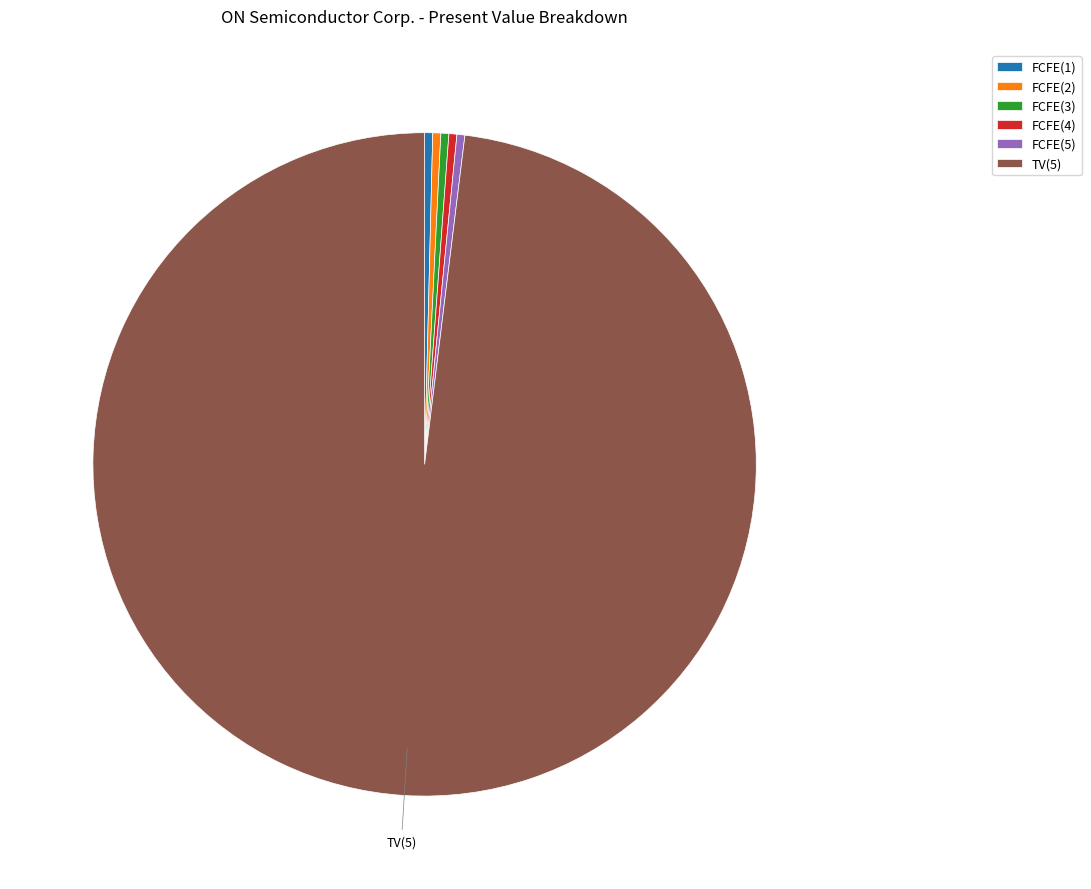

Which slice is the largest?

TV(5)